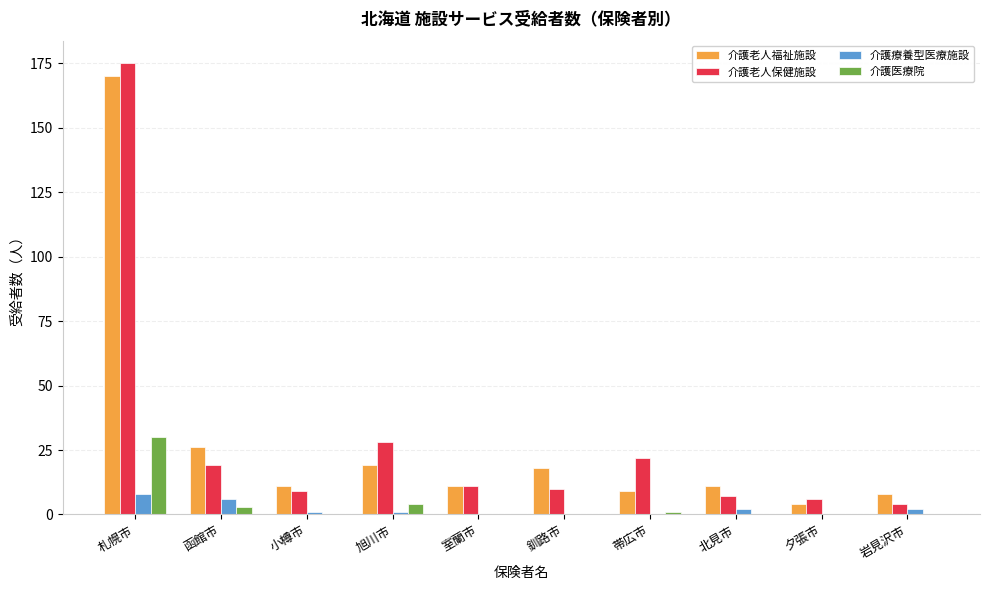

What is the spread (max minus min) of values at 釧路市?

18